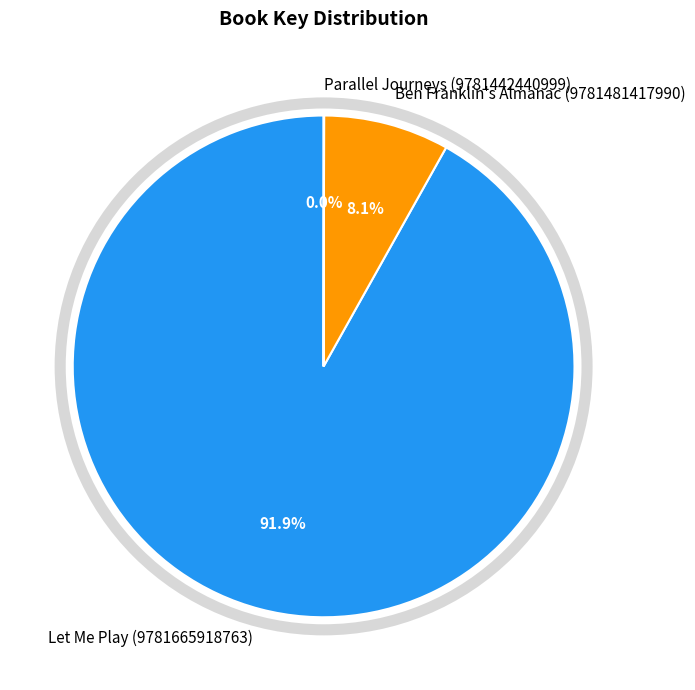

Which slice represents more than half of the pie?

Let Me Play (9781665918763)